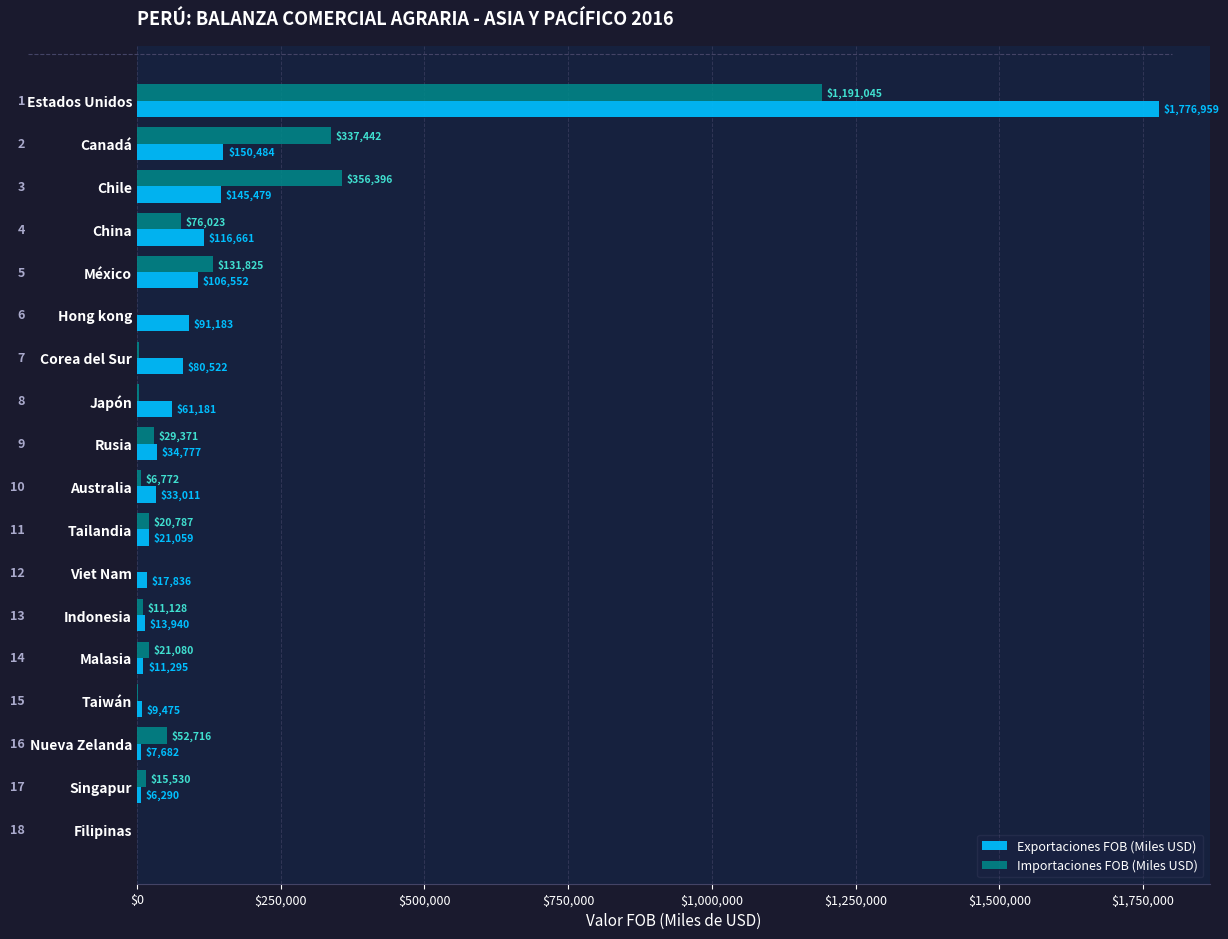

Between Corea del Sur and Australia, which series saw the biggest shift?

Exportaciones FOB (Miles USD)